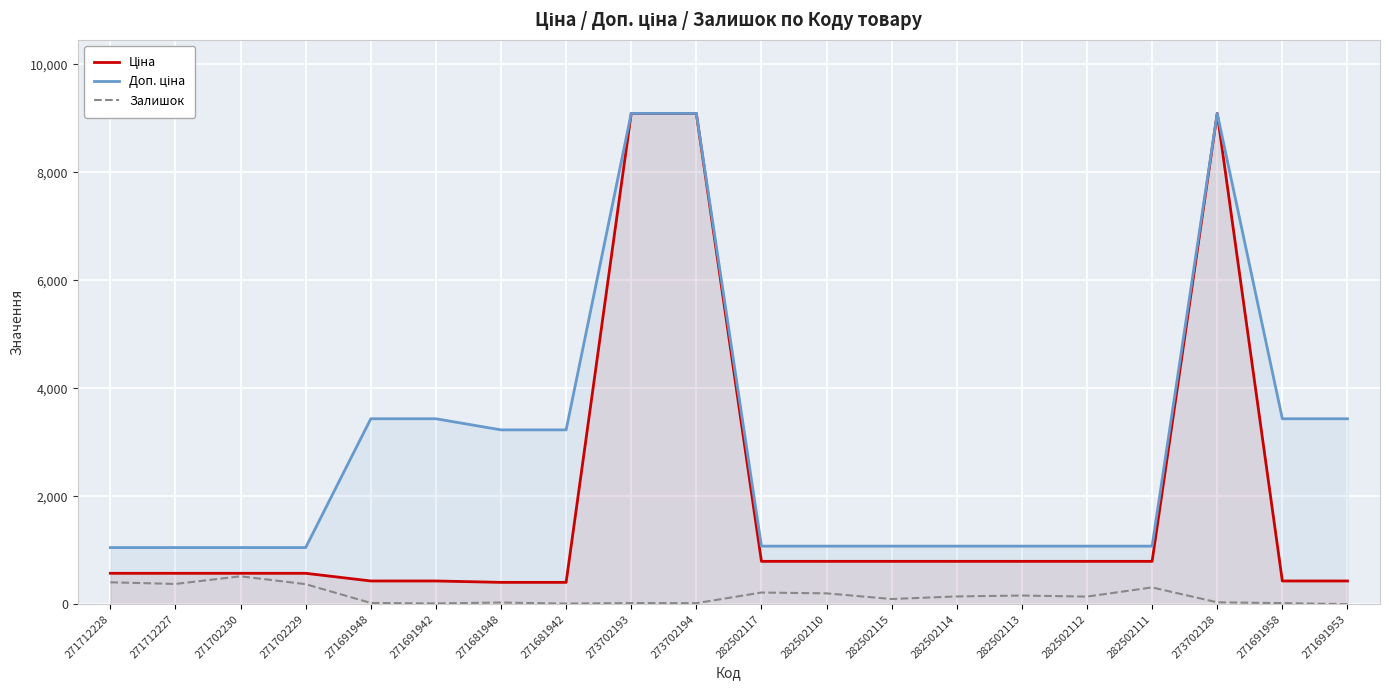

List the series in order of their peak value, highest first.

Ціна, Доп. ціна, Залишок